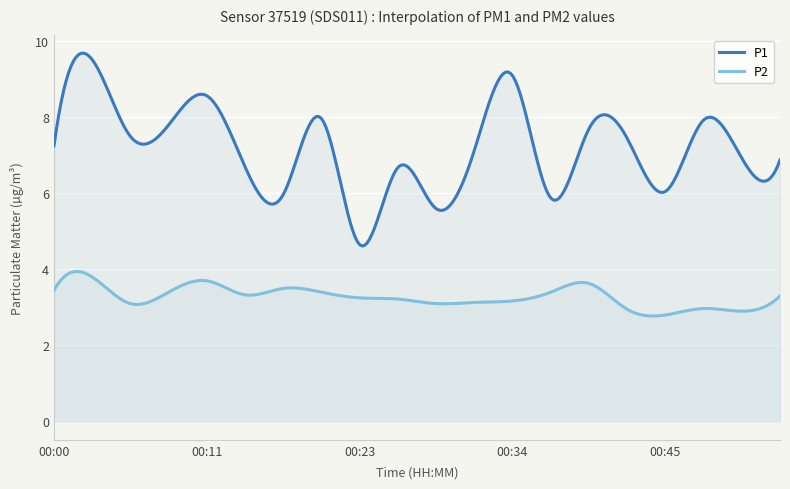

How many data points in P1 are less than 7?

9